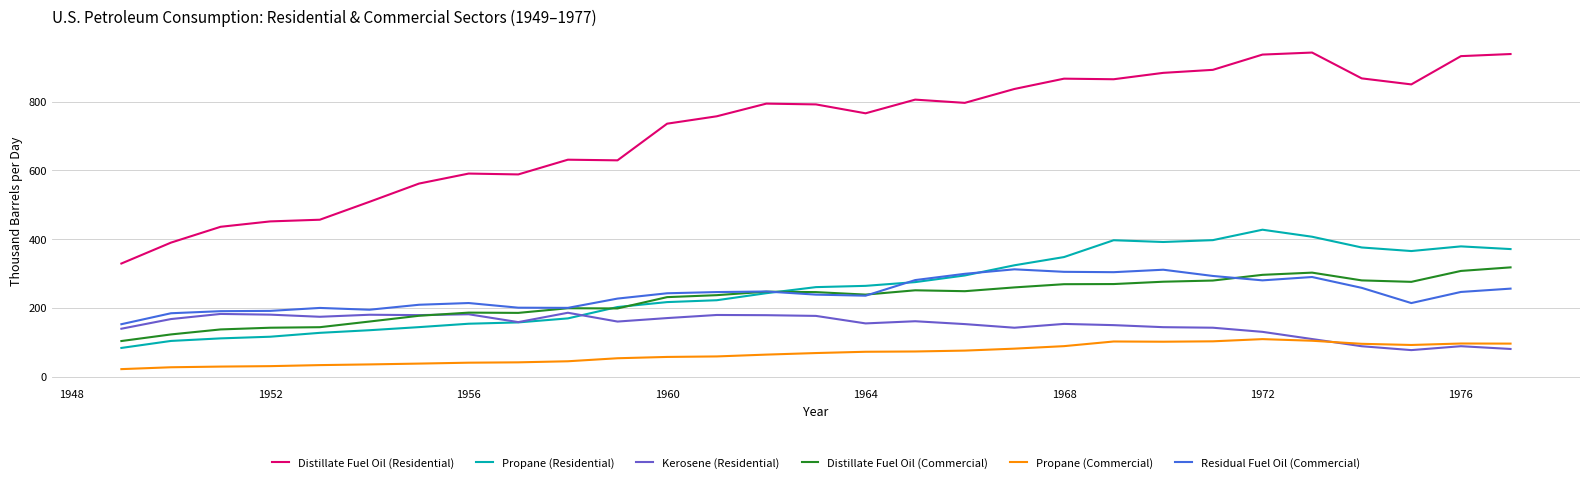

Which series has the widest spread of values?

Distillate Fuel Oil (Residential)